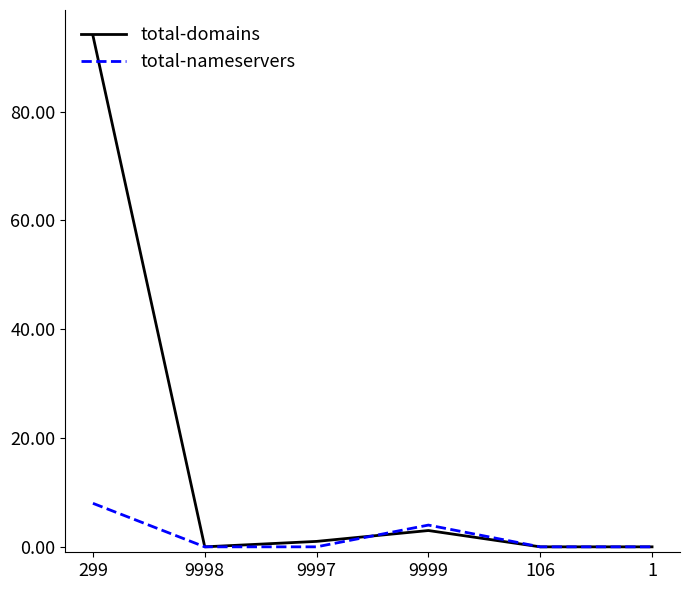

Between 9998 and 9999, which series saw the biggest shift?

total-nameservers